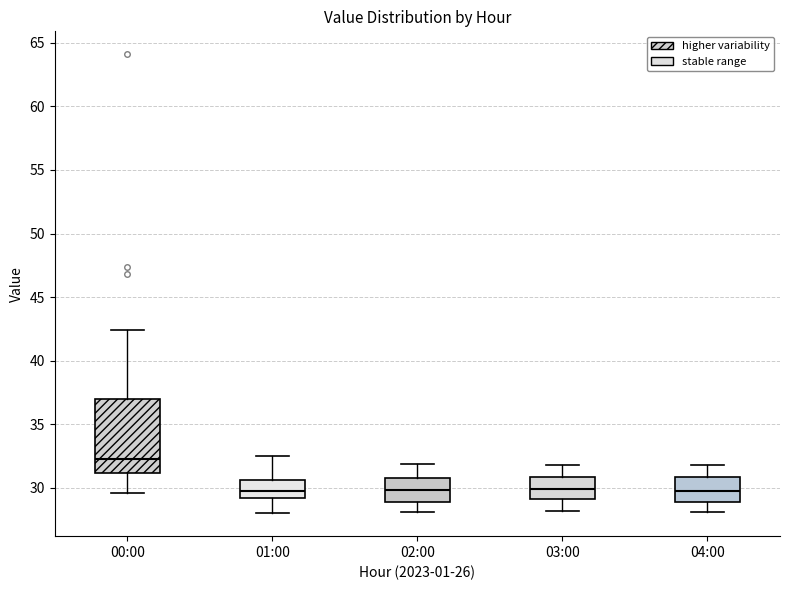

Where does the median line of the box for 02:00 sit on the y-axis? The values are not printed on the chart, so give them approximately, as read against the axis.

30.0